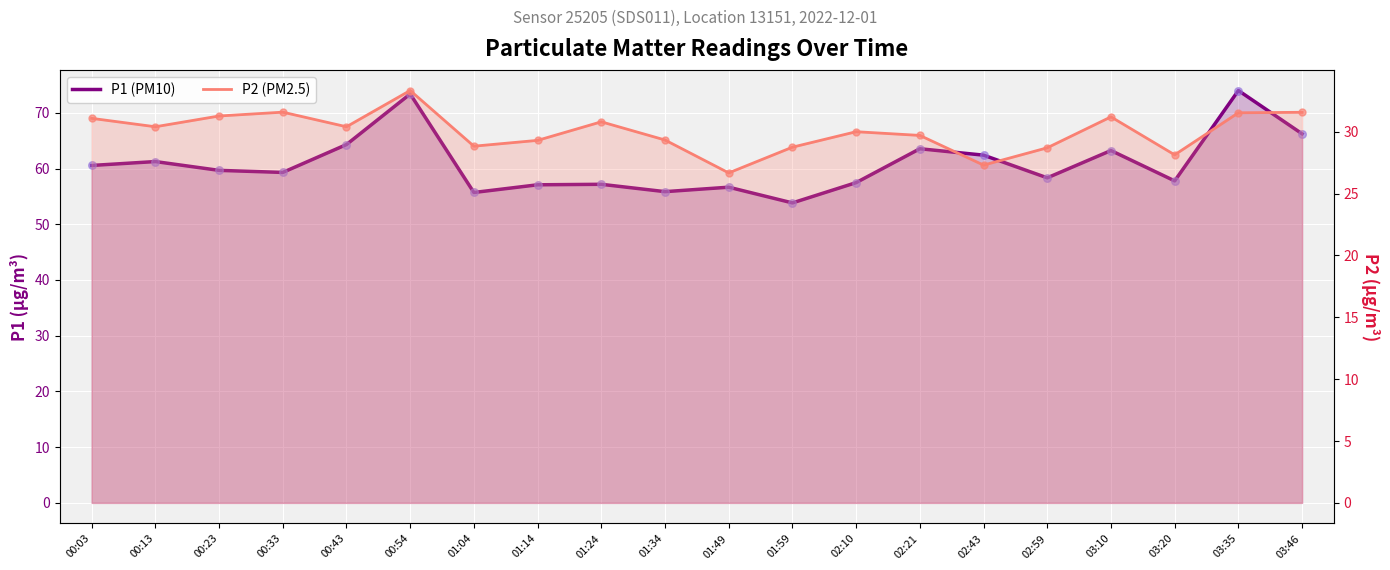

What are all the series names shown in the legend?

P1 (PM10), P2 (PM2.5)